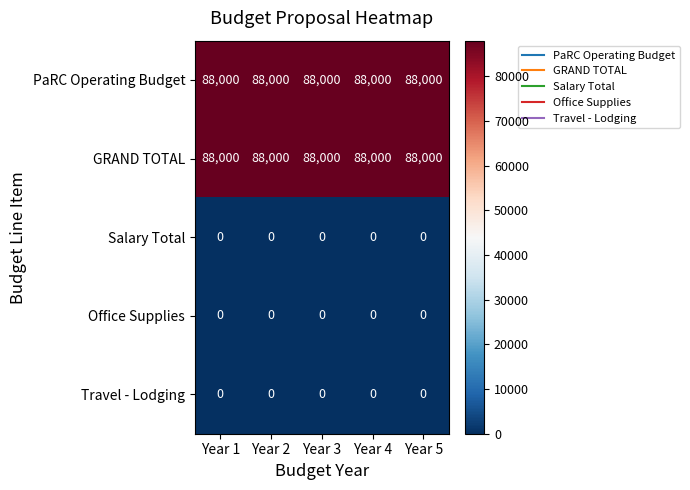

What is the spread (max minus min) of values at Year 1?

88000